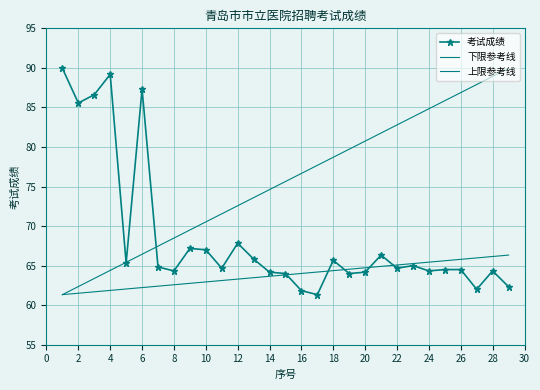

True or false: 考试成绩 and 下限参考线 intersect in this chart.

True